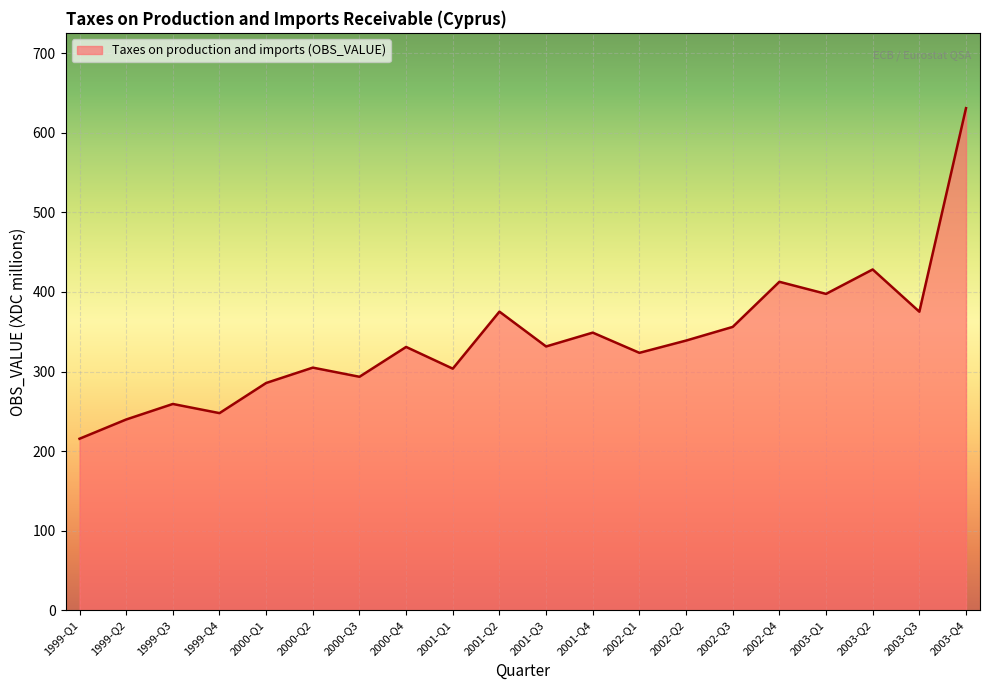

True or false: there are more than 0 points higher than both neighbors.

True